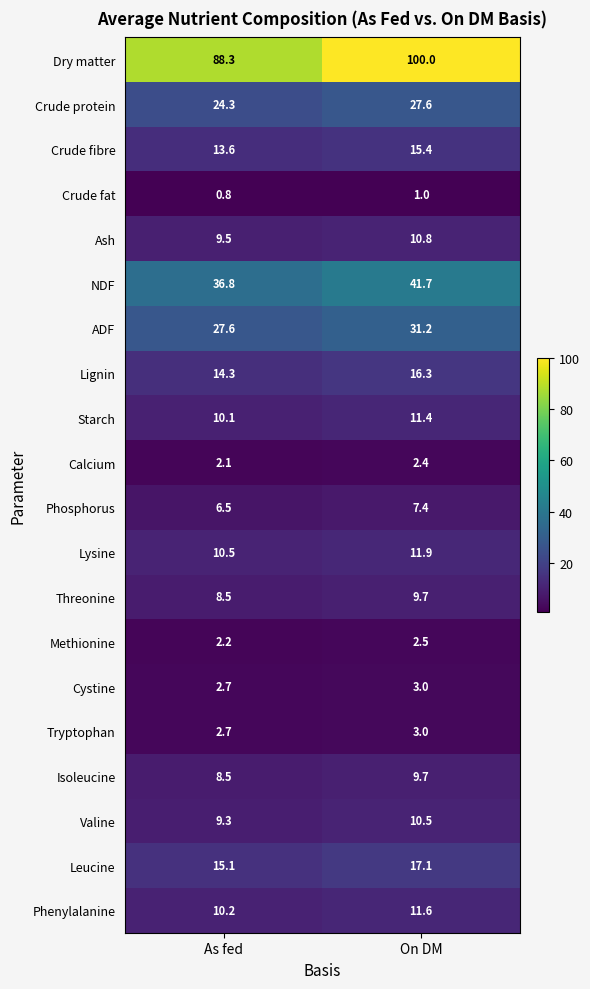

What is the sum of all Leucine values?

32.2